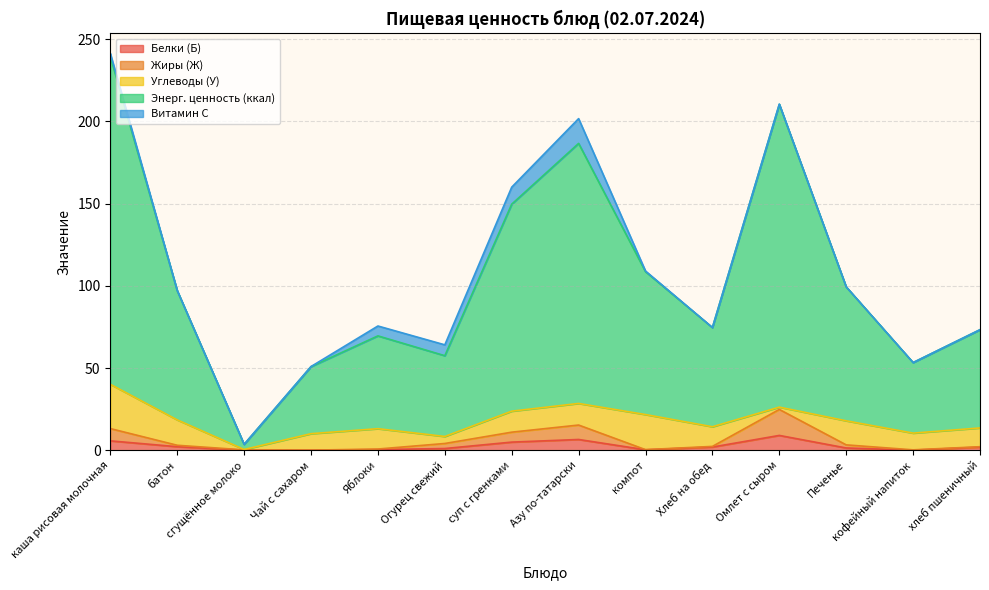

True or false: Жиры (Ж) and Белки (Б) intersect in this chart.

False